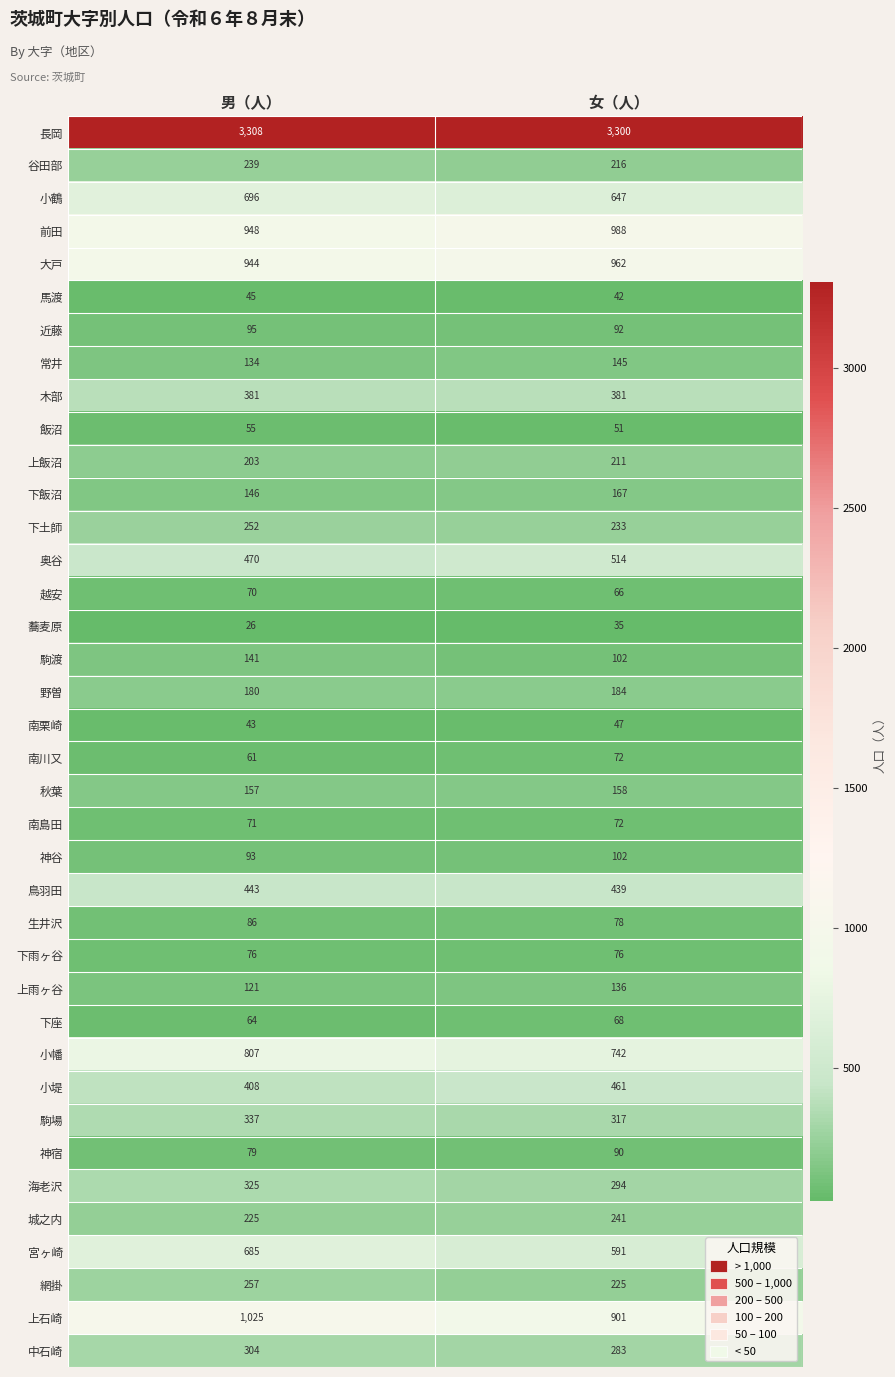

What is the sum of the 馬渡 values at 女（人） and 男（人）?

87